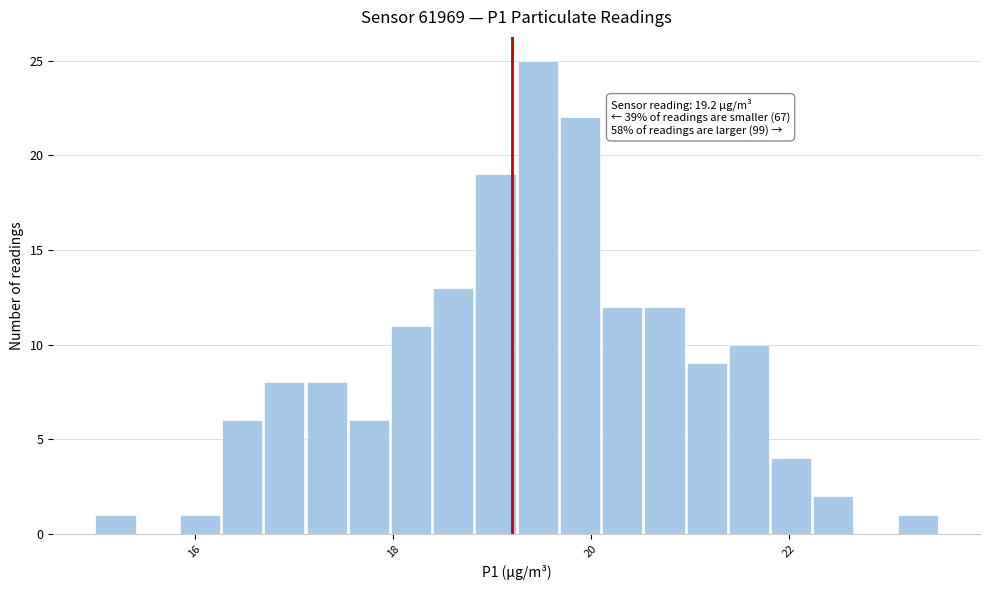

Read against the x-axis, roughly where is the centre of the tallest bar?

19.4